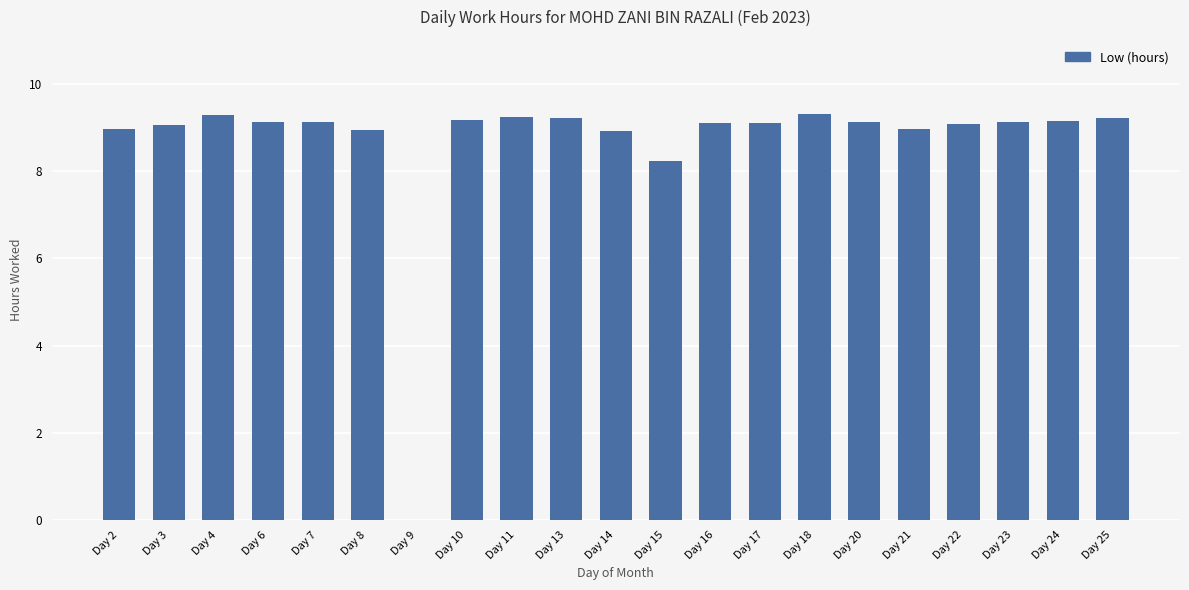

Which has a higher value, Day 6 or Day 15?

Day 6